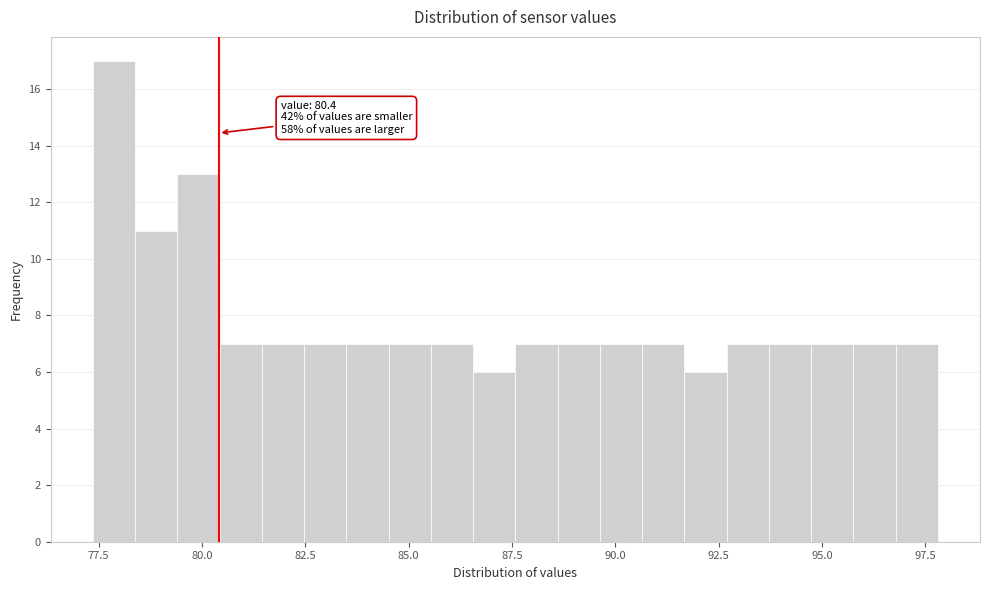

Read against the x-axis, roughly where is the centre of the tallest bar?

78.0